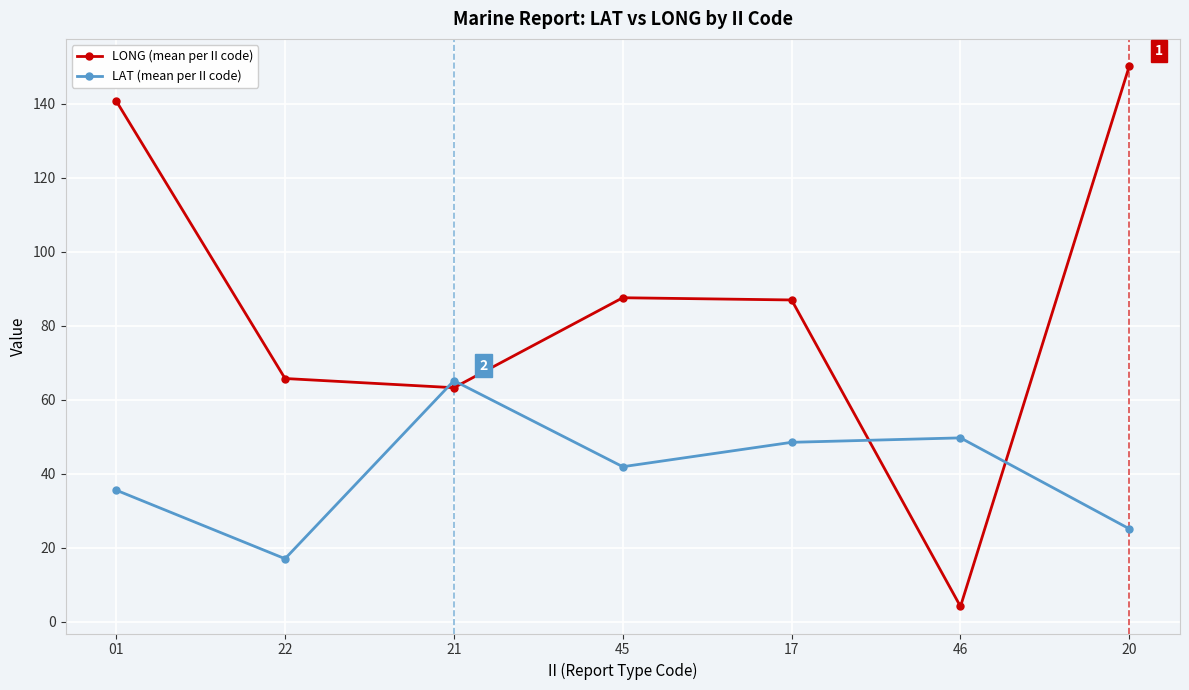

At which label does LONG (mean per II code) first exceed 87?

01